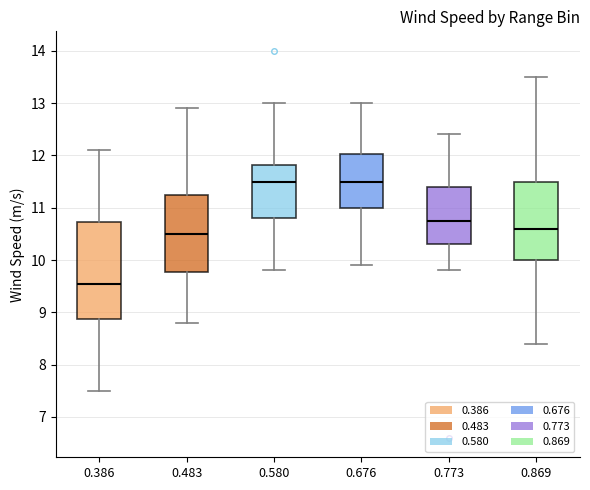

Reading left to right, transcribe this box plot: for each box, give where its median line is, the range the box spans, and where its two whiskers end, as read against the y-axis. The values are not printed on the chart, so give them approximately, as read against the axis.

0.386: median 9.6, box 8.9 to 10.7, whiskers 7.5 to 12.1
0.483: median 10.5, box 9.8 to 11.3, whiskers 8.8 to 12.9
0.580: median 11.5, box 10.8 to 11.8, whiskers 9.8 to 13.0
0.676: median 11.5, box 11.0 to 12.0, whiskers 9.9 to 13.0
0.773: median 10.8, box 10.3 to 11.4, whiskers 9.8 to 12.4
0.869: median 10.6, box 10.0 to 11.5, whiskers 8.4 to 13.5